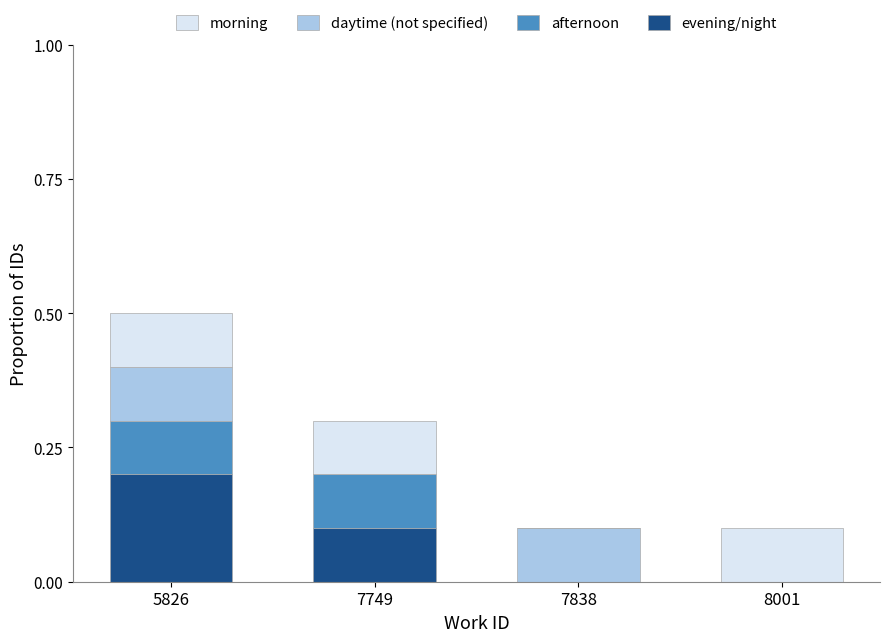

At which label does evening/night reach its peak?

5826